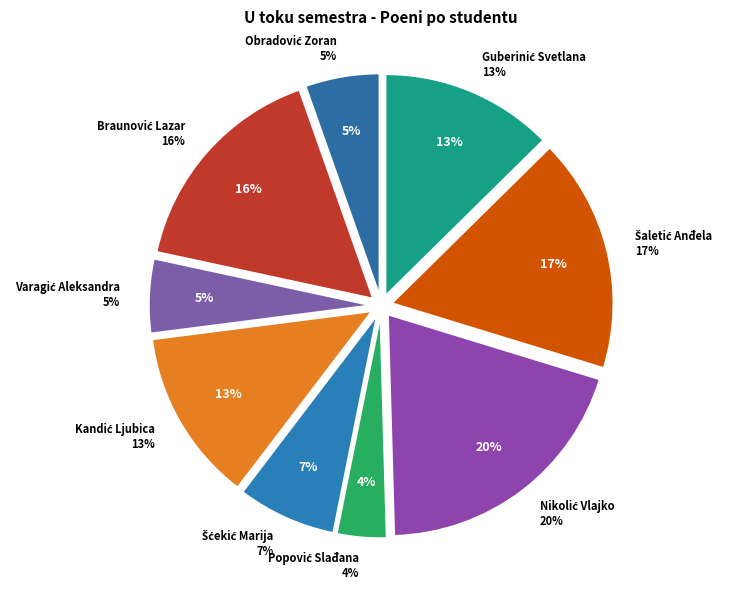

To the nearest percent, what is the difference between the Braunović Lazar and Obradović Zoran slice percentages?

11%